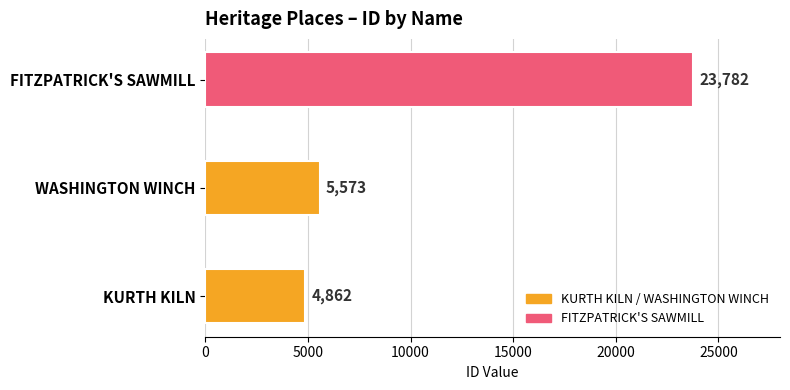

Read the value at WASHINGTON WINCH.

5573